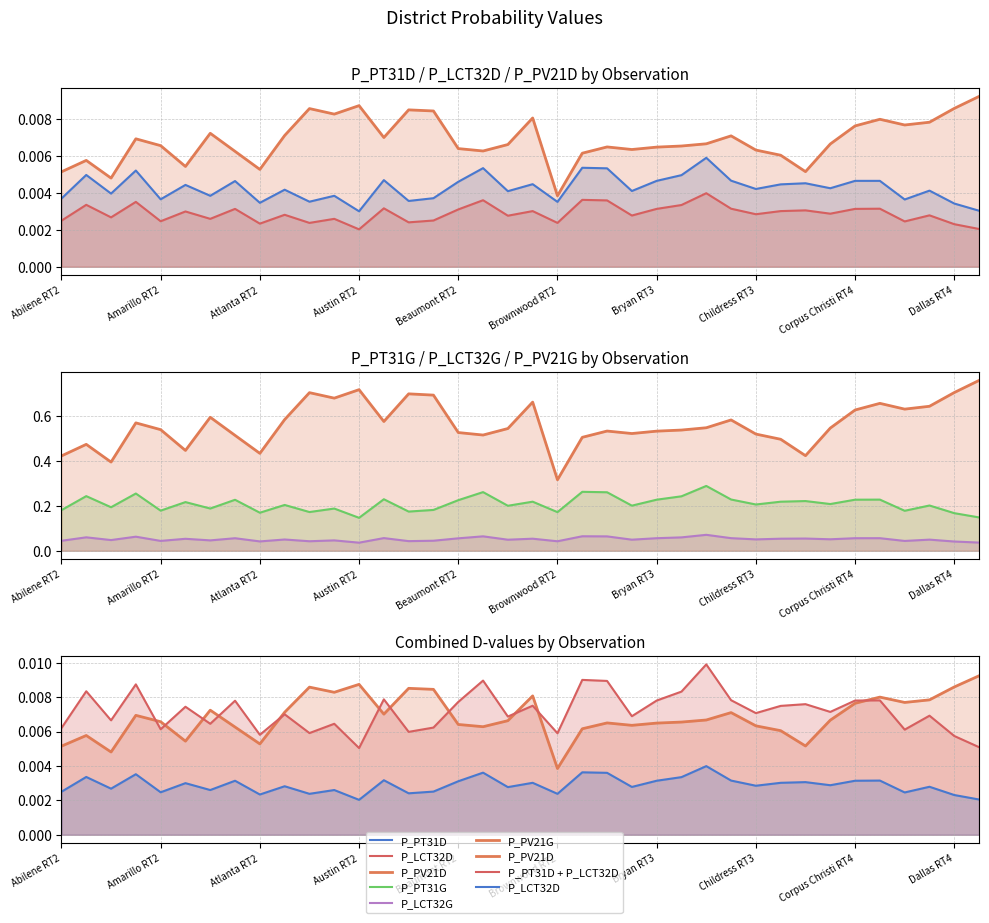

How many interior local peaks does the P_PV21D series have?

10